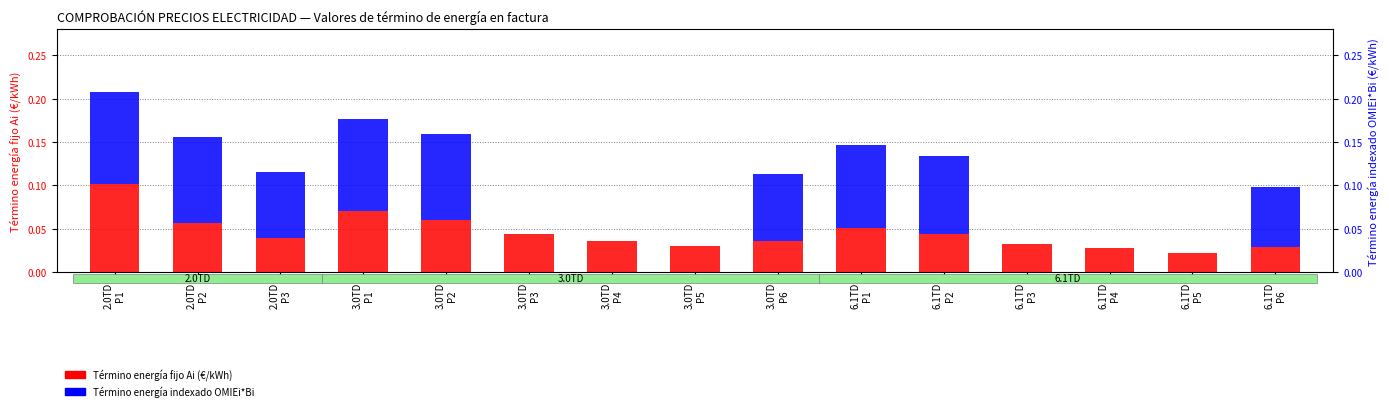

Rank the categories by Término energía fijo Ai (€/kWh) value from lowest to highest.

6.1TD
P5, 6.1TD
P4, 6.1TD
P6, 3.0TD
P5, 6.1TD
P3, 3.0TD
P4, 3.0TD
P6, 2.0TD
P3, 3.0TD
P3, 6.1TD
P2, 6.1TD
P1, 2.0TD
P2, 3.0TD
P2, 3.0TD
P1, 2.0TD
P1